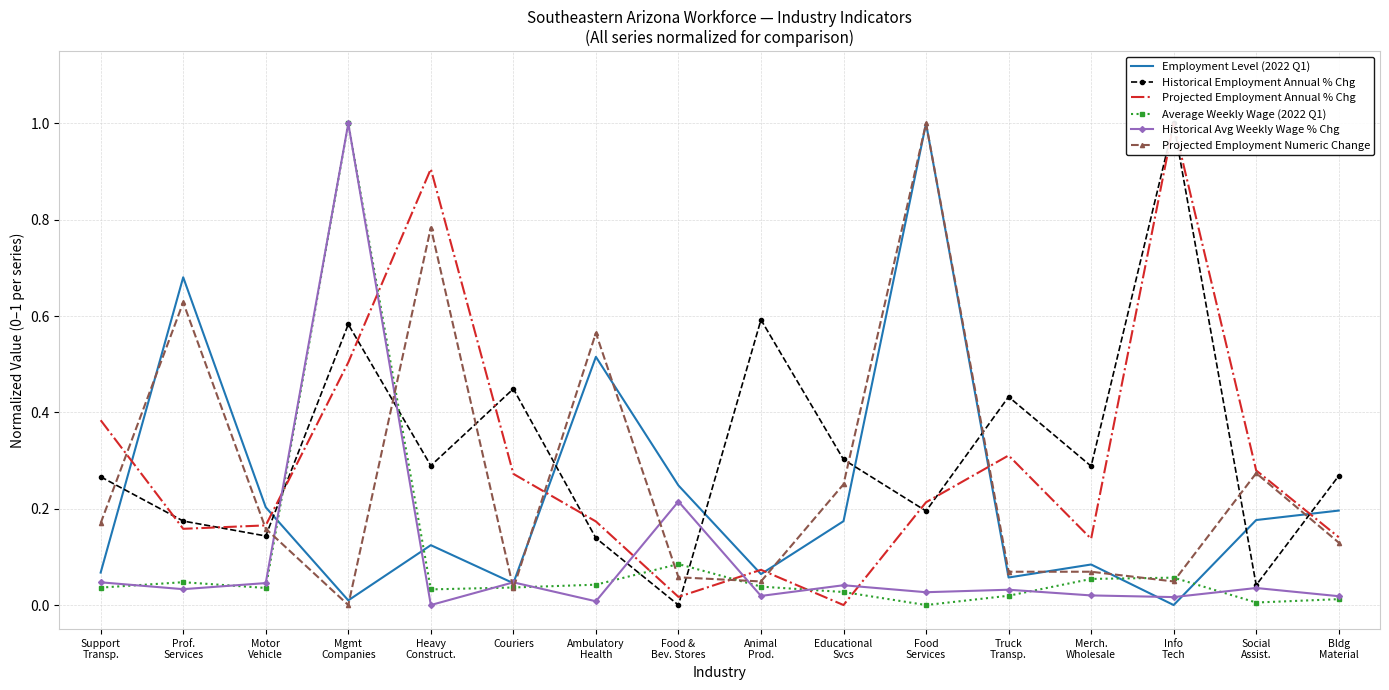

The Historical Employment Annual % Chg series shows 0.3 at Bldg
Material. True or false?

True